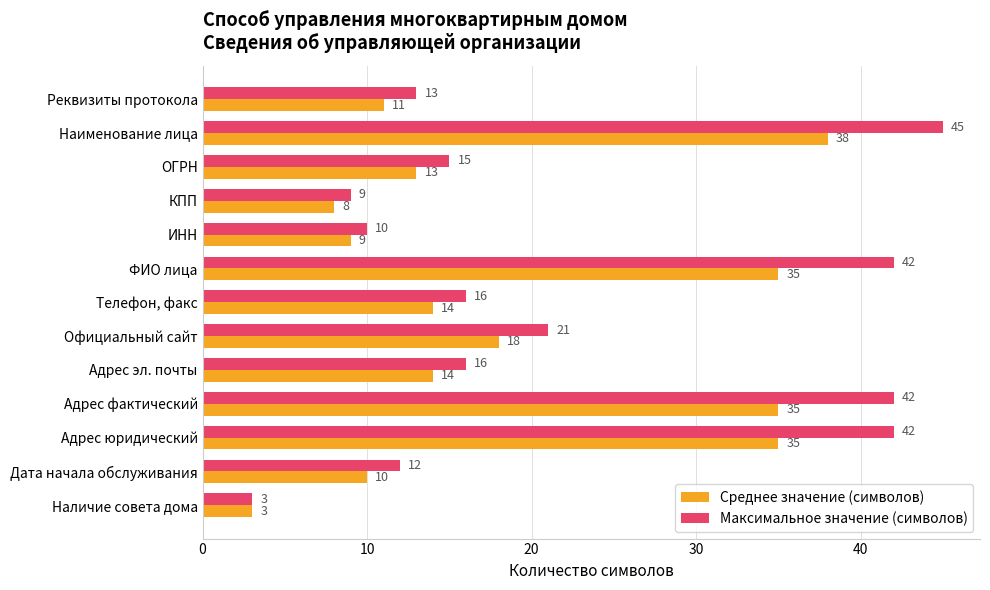

What value does the Максимальное значение (символов) series have at Адрес эл. почты, to the nearest 5?

15